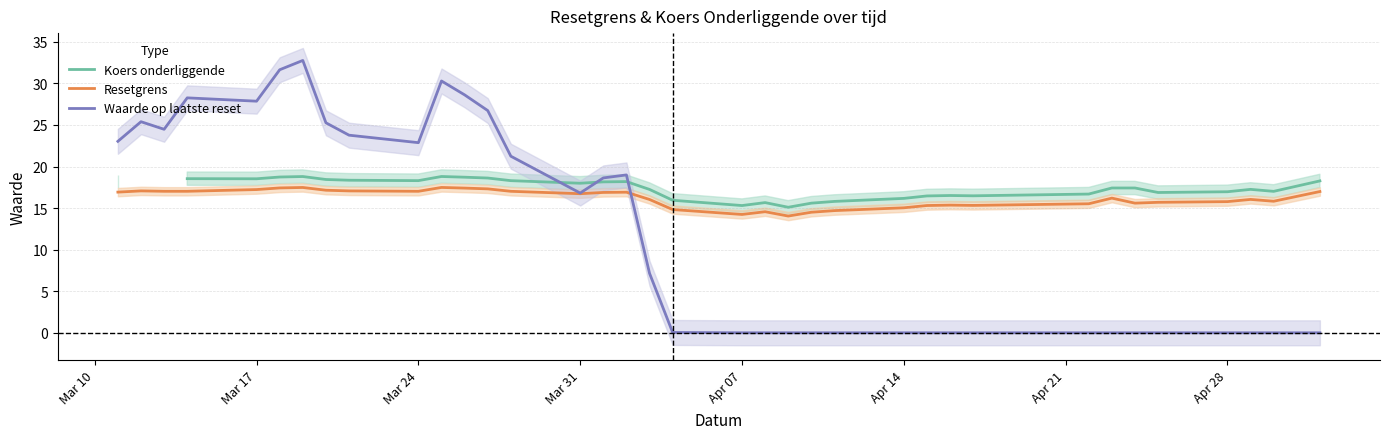

What is the highest value of the Resetgrens series?

17.5